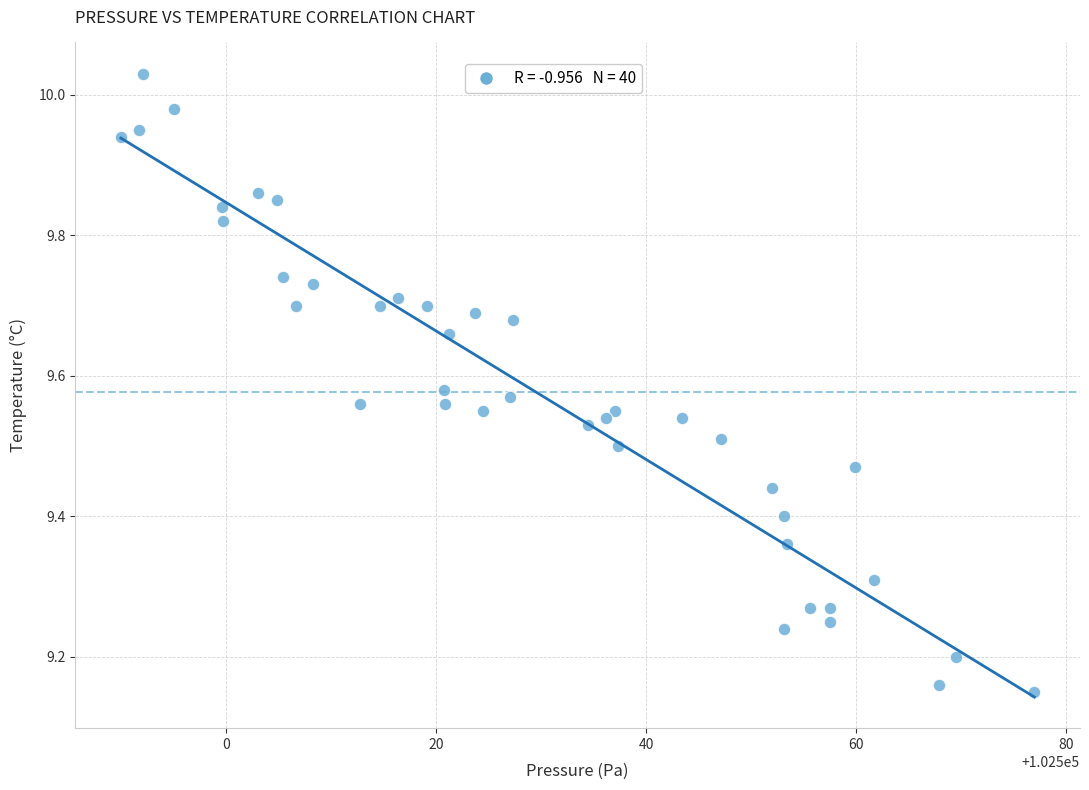

What is the range of Y values (max minus min)?

0.9